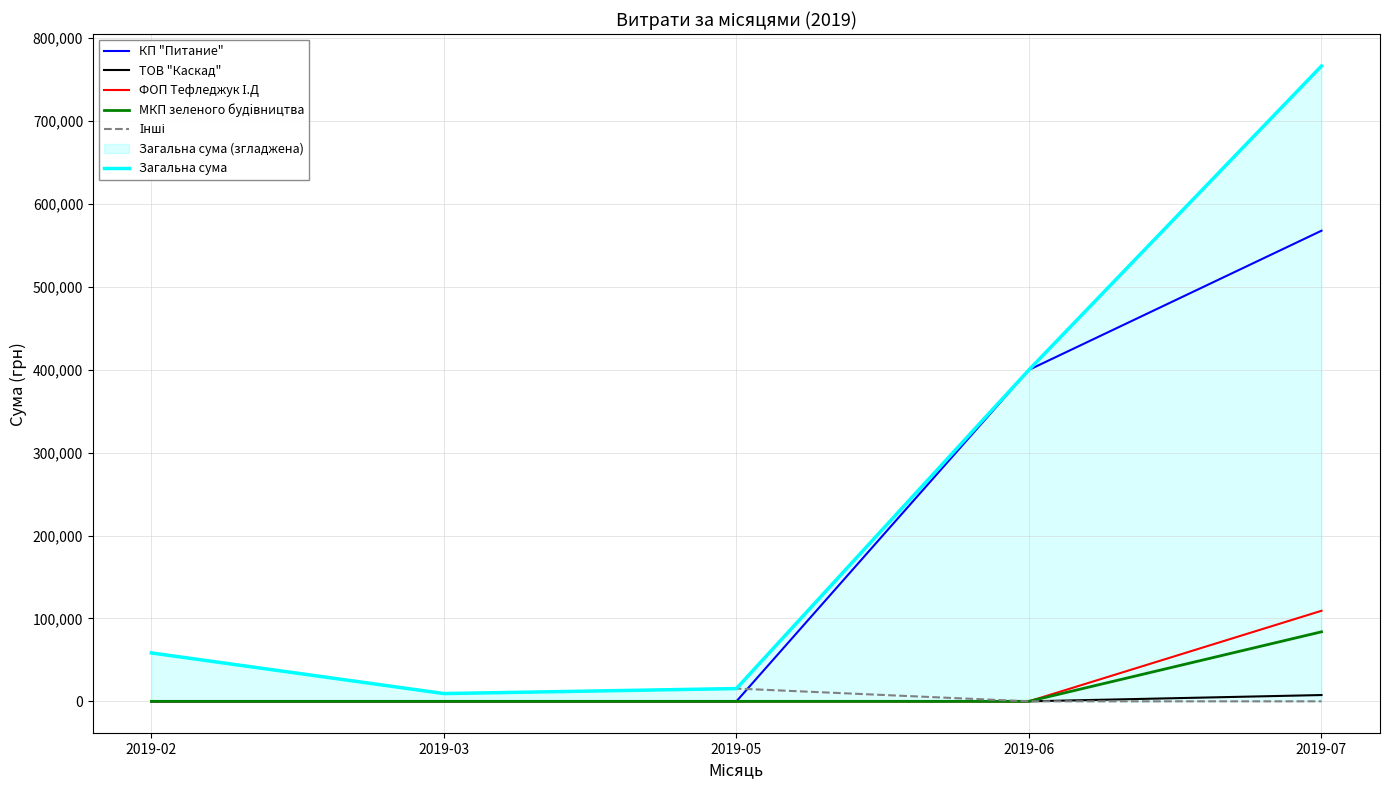

Between 2019-02 and 2019-06, which series saw the biggest shift?

КП "Питание"